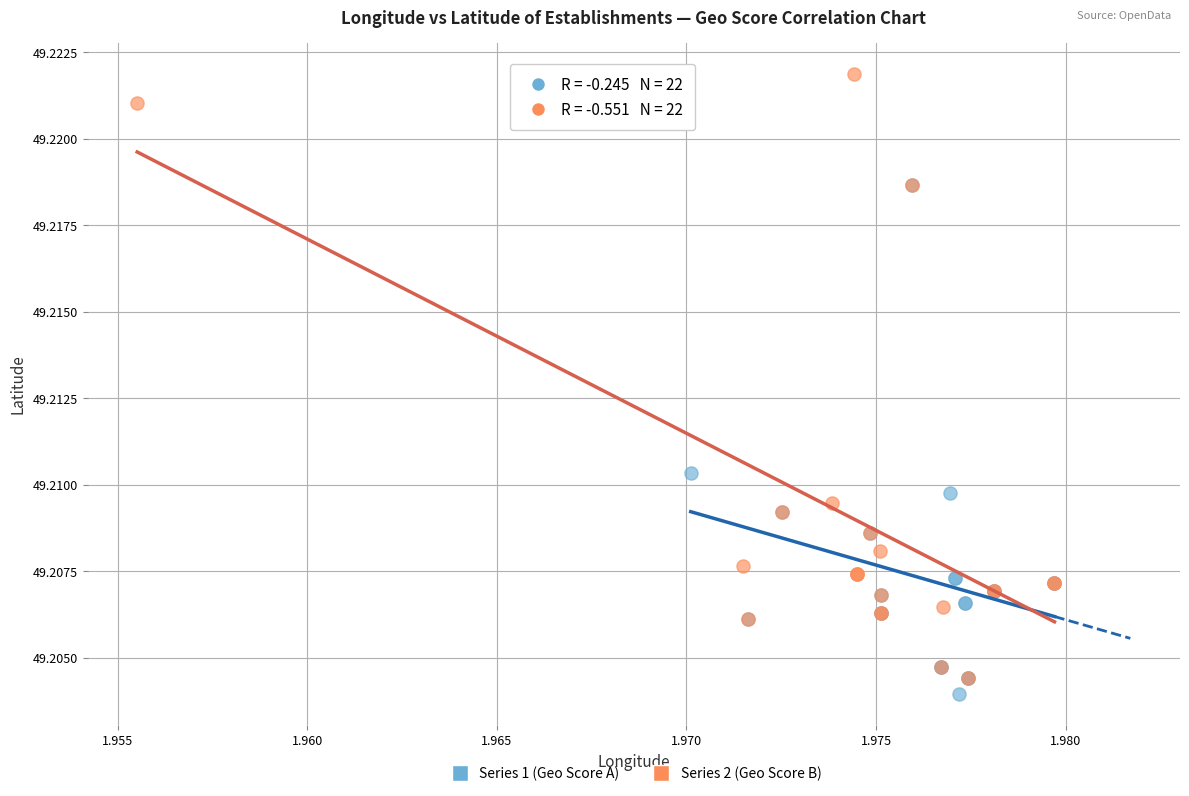

Which series contains the highest Y value?

Series 2 (Geo Score B)